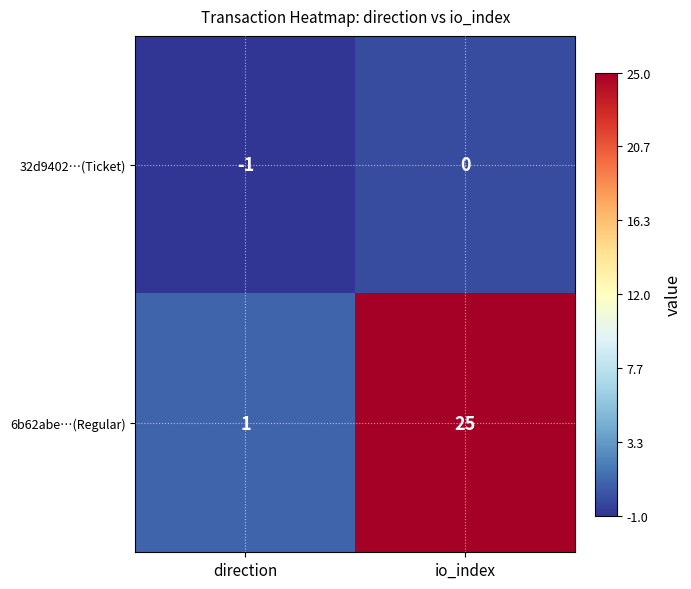

At how many categories does at least one series exceed 13?

1